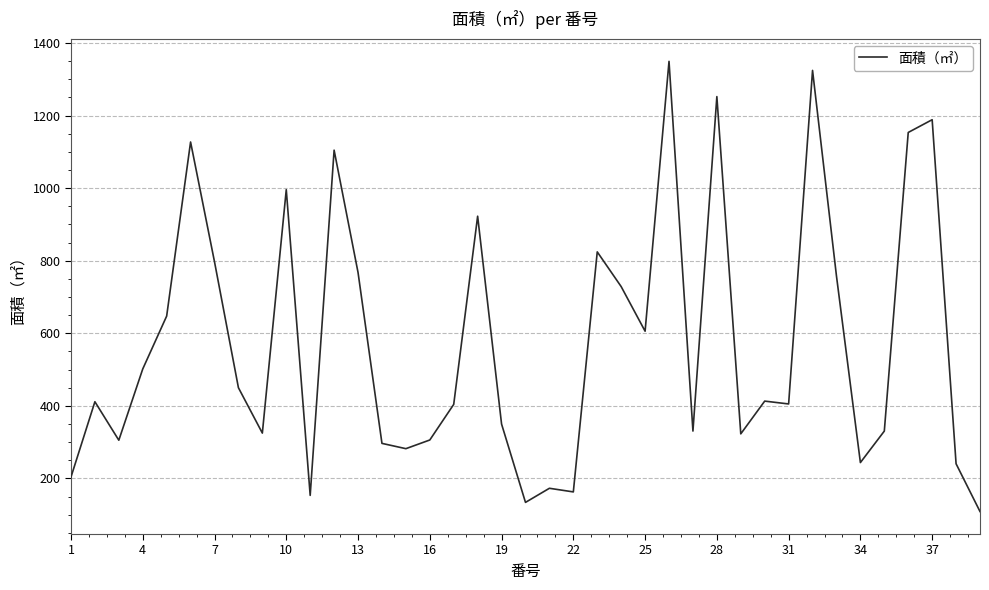

What is the difference between the maximum and minimum values?

1240.7